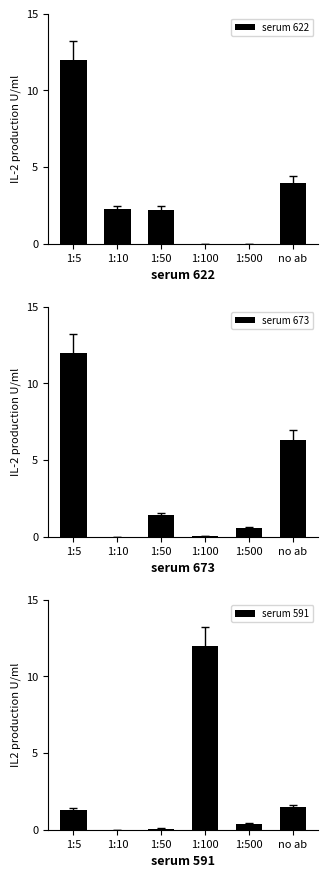

Count the number of categories in the chart.

6